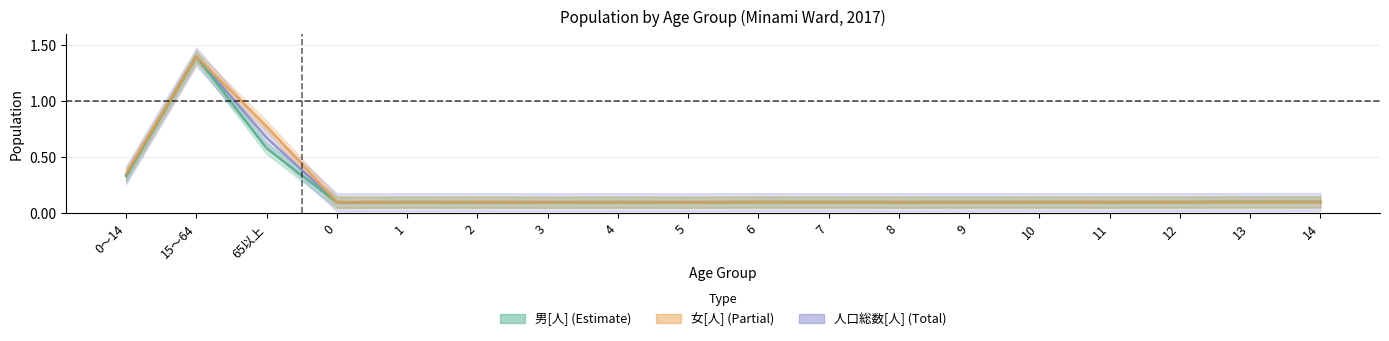

True or false: 人口総数[人] has a value of 0.1 at 4.

True